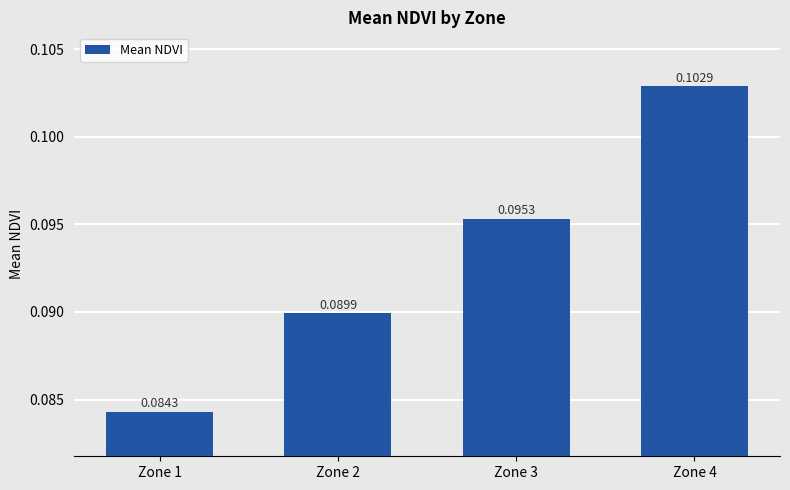

Which has a higher value, Zone 3 or Zone 4?

Zone 4